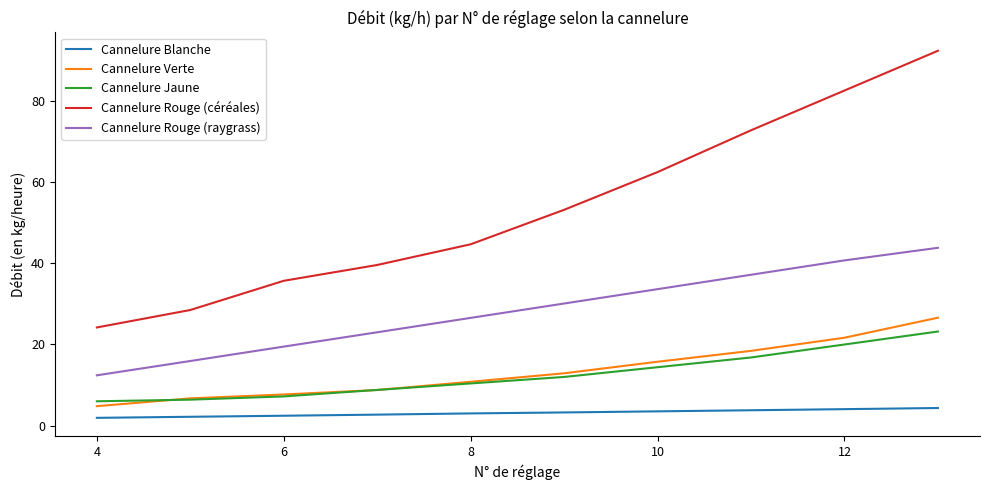

True or false: Cannelure Rouge (raygrass) and Cannelure Verte intersect in this chart.

False